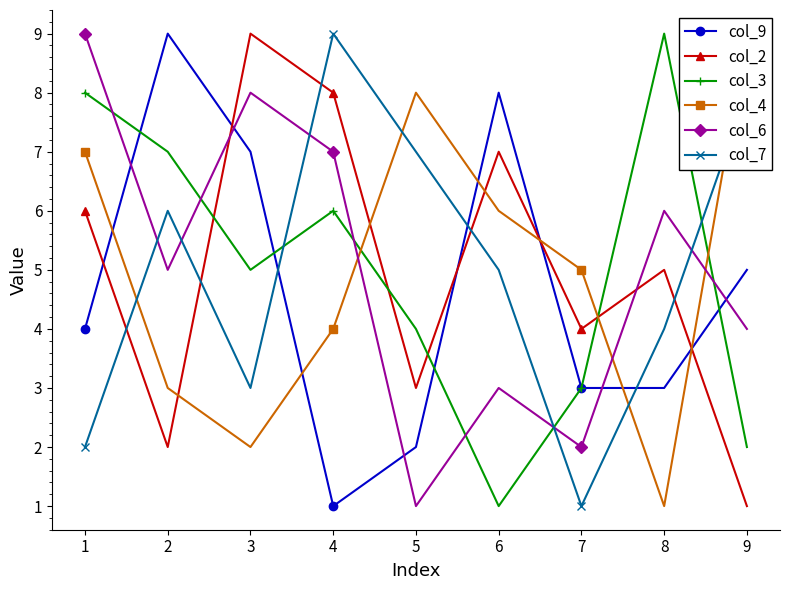

What is the value of the col_9 point at the 2nd from the left?

9